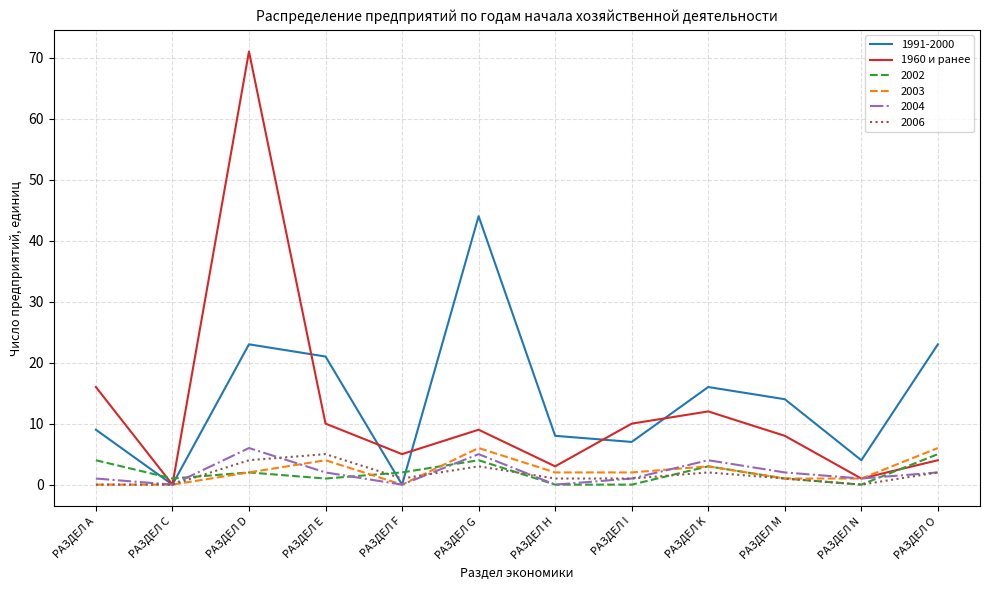

The 1991-2000 series shows 44 at РАЗДЕЛ G. True or false?

True